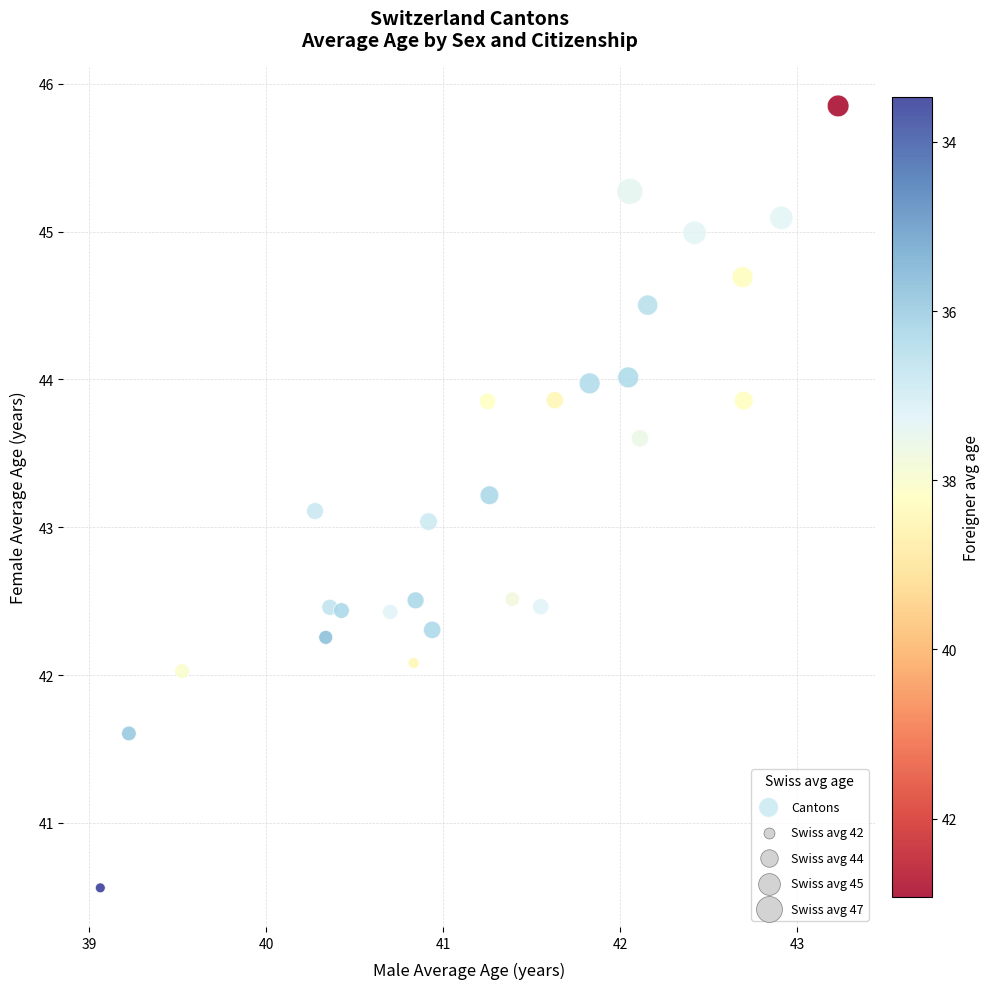

What is the range of X values (max minus min)?

4.2